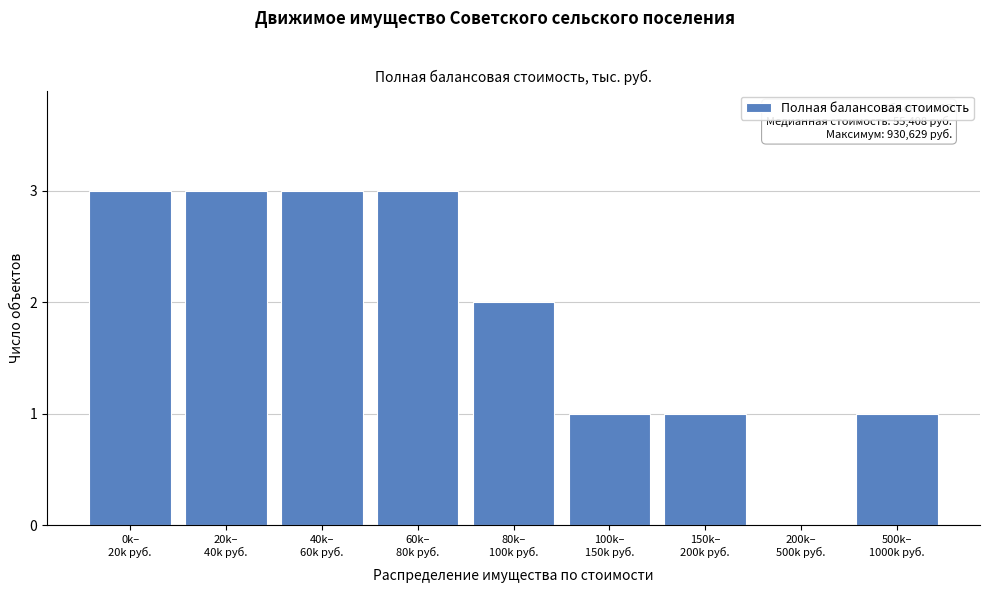

Are the bars horizontal?

No